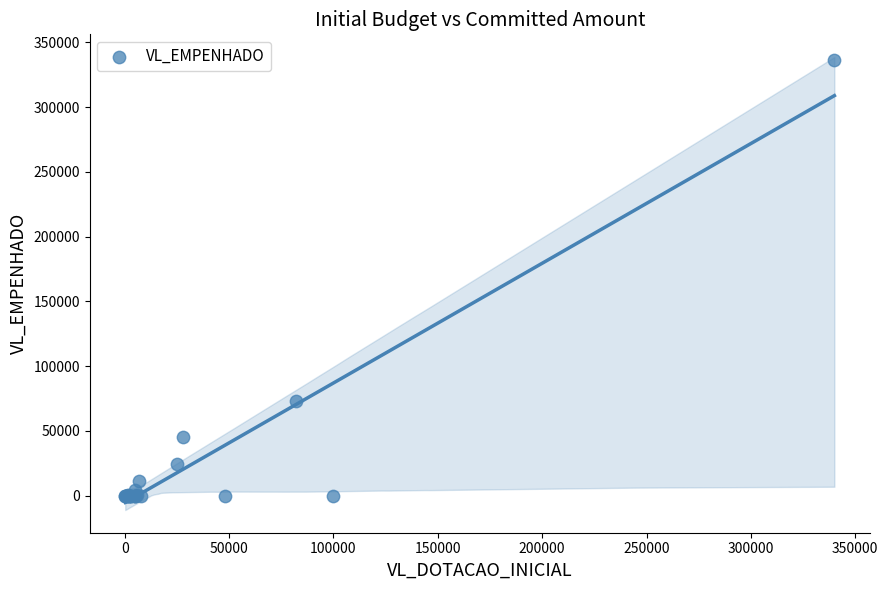

What Y value in the scatter plot is closest to 168087?

73390.4